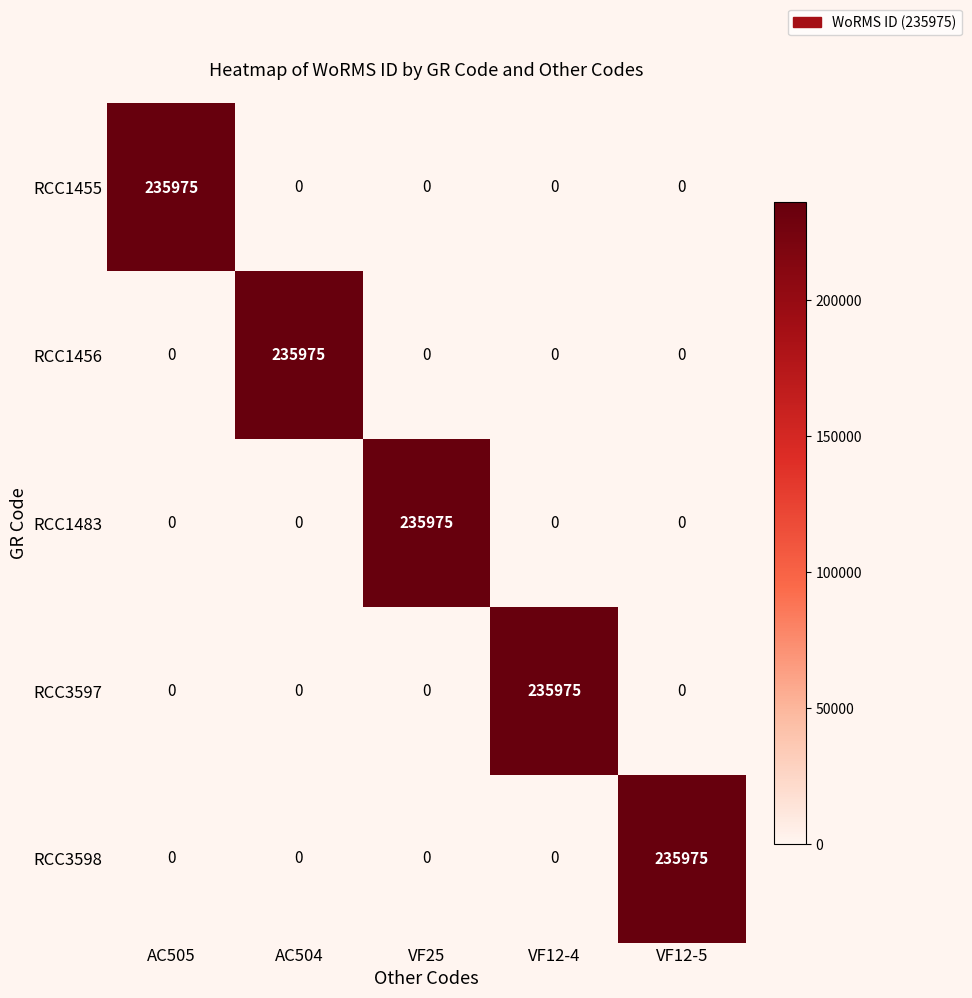

Reading left to right, what are all the values shown in this chart?

RCC1455: AC505=235975	AC504=0	VF25=0	VF12-4=0	VF12-5=0
RCC1456: AC505=0	AC504=235975	VF25=0	VF12-4=0	VF12-5=0
RCC1483: AC505=0	AC504=0	VF25=235975	VF12-4=0	VF12-5=0
RCC3597: AC505=0	AC504=0	VF25=0	VF12-4=235975	VF12-5=0
RCC3598: AC505=0	AC504=0	VF25=0	VF12-4=0	VF12-5=235975